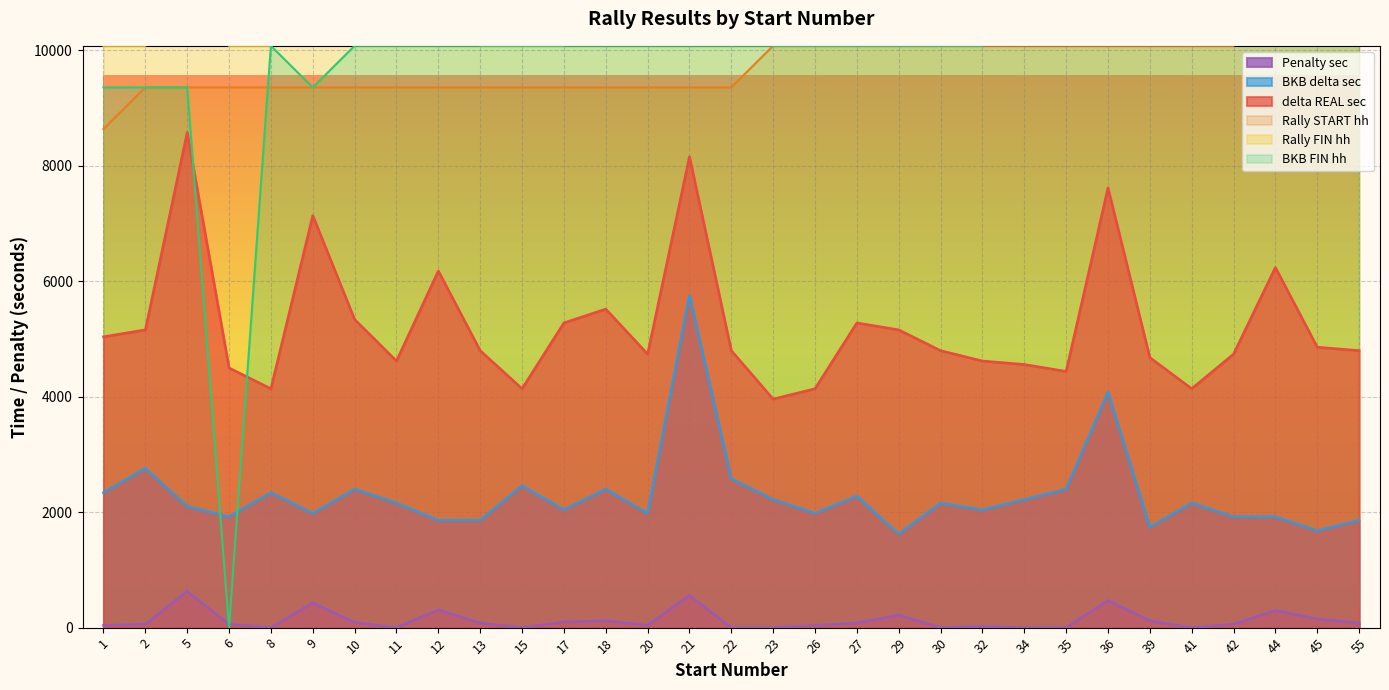

What is the value of the delta REAL sec point at the 6th from the left?

7140